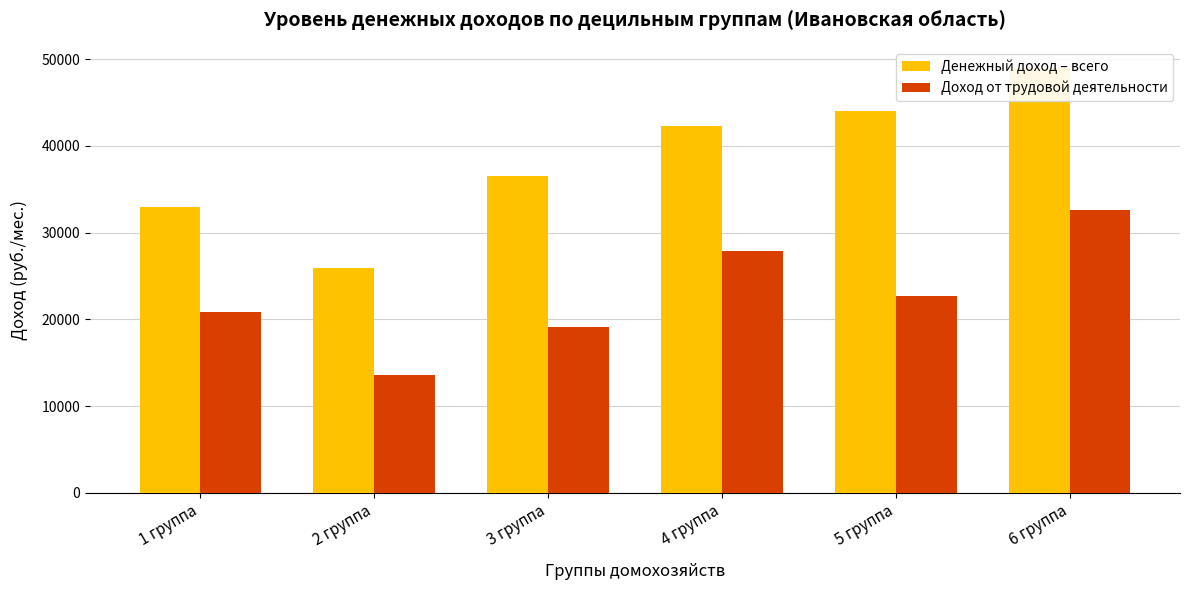

How many series are shown in this chart?

2